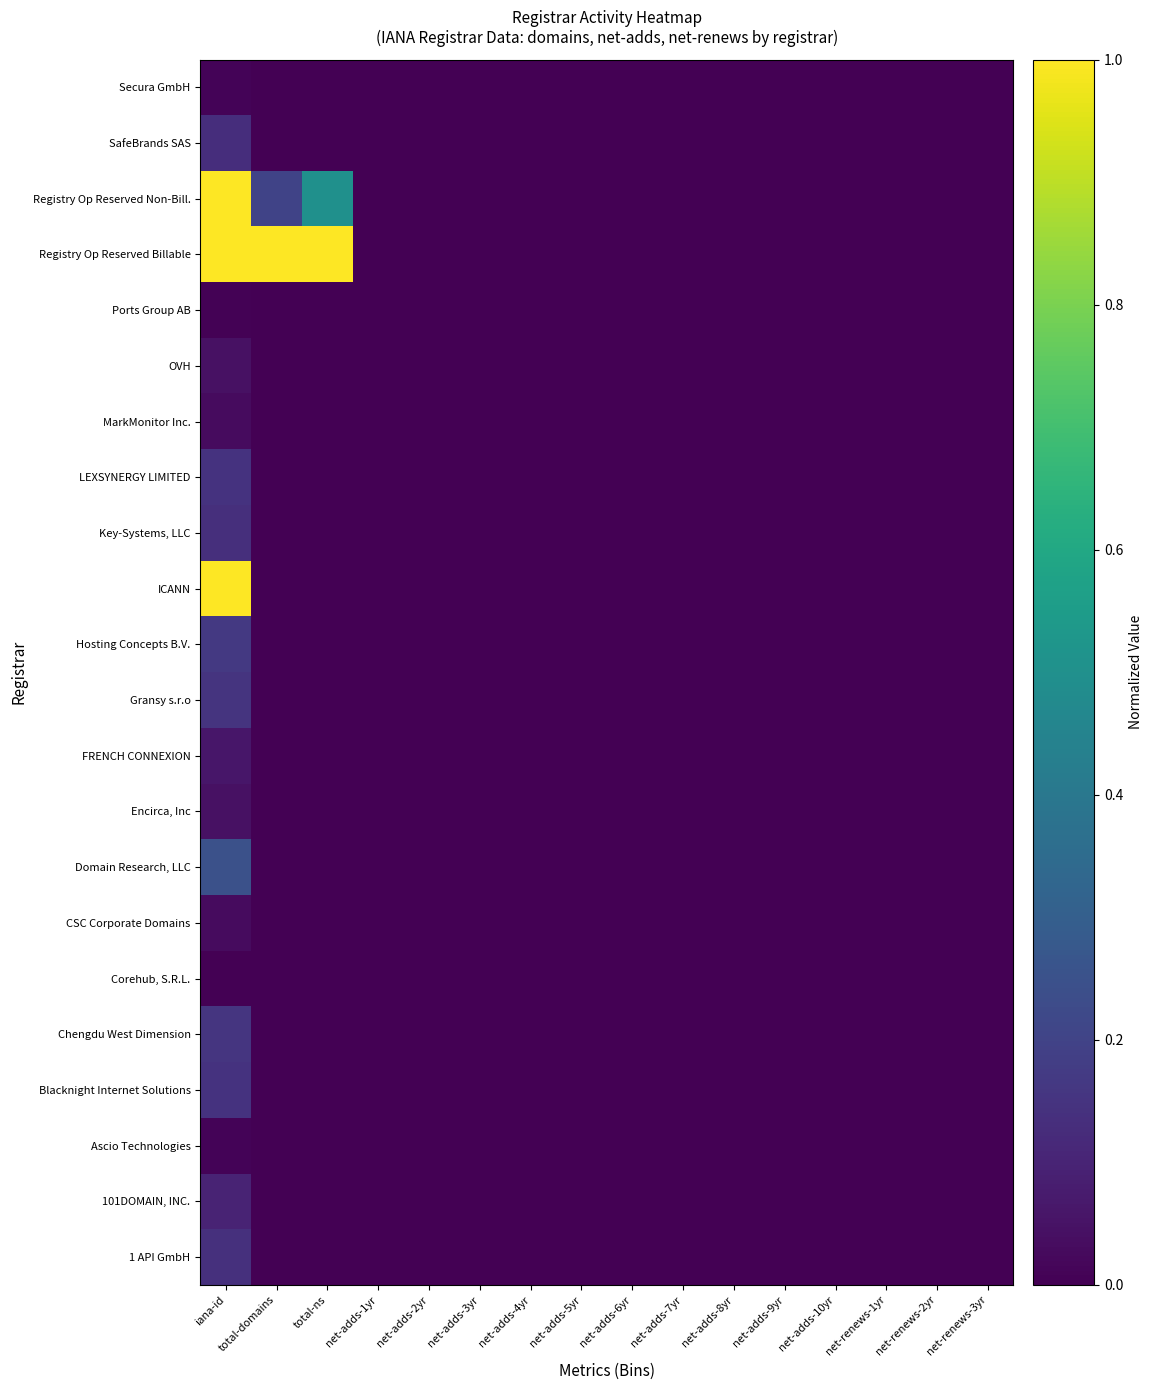

Reading left to right, extract all data points from this chart.

1 API GmbH: iana-id=0.1	total-domains=0.0	total-ns=0.0	net-adds-1yr=0.0	net-adds-2yr=0.0	net-adds-3yr=0.0	net-adds-4yr=0.0	net-adds-5yr=0.0	net-adds-6yr=0.0	net-adds-7yr=0.0	net-adds-8yr=0.0	net-adds-9yr=0.0	net-adds-10yr=0.0	net-renews-1yr=0.0	net-renews-2yr=0.0	net-renews-3yr=0.0
101DOMAIN, INC.: iana-id=0.1	total-domains=0.0	total-ns=0.0	net-adds-1yr=0.0	net-adds-2yr=0.0	net-adds-3yr=0.0	net-adds-4yr=0.0	net-adds-5yr=0.0	net-adds-6yr=0.0	net-adds-7yr=0.0	net-adds-8yr=0.0	net-adds-9yr=0.0	net-adds-10yr=0.0	net-renews-1yr=0.0	net-renews-2yr=0.0	net-renews-3yr=0.0
Ascio Technologies: iana-id=0.0	total-domains=0.0	total-ns=0.0	net-adds-1yr=0.0	net-adds-2yr=0.0	net-adds-3yr=0.0	net-adds-4yr=0.0	net-adds-5yr=0.0	net-adds-6yr=0.0	net-adds-7yr=0.0	net-adds-8yr=0.0	net-adds-9yr=0.0	net-adds-10yr=0.0	net-renews-1yr=0.0	net-renews-2yr=0.0	net-renews-3yr=0.0
Blacknight Internet Solutions: iana-id=0.1	total-domains=0.0	total-ns=0.0	net-adds-1yr=0.0	net-adds-2yr=0.0	net-adds-3yr=0.0	net-adds-4yr=0.0	net-adds-5yr=0.0	net-adds-6yr=0.0	net-adds-7yr=0.0	net-adds-8yr=0.0	net-adds-9yr=0.0	net-adds-10yr=0.0	net-renews-1yr=0.0	net-renews-2yr=0.0	net-renews-3yr=0.0
Chengdu West Dimension: iana-id=0.2	total-domains=0.0	total-ns=0.0	net-adds-1yr=0.0	net-adds-2yr=0.0	net-adds-3yr=0.0	net-adds-4yr=0.0	net-adds-5yr=0.0	net-adds-6yr=0.0	net-adds-7yr=0.0	net-adds-8yr=0.0	net-adds-9yr=0.0	net-adds-10yr=0.0	net-renews-1yr=0.0	net-renews-2yr=0.0	net-renews-3yr=0.0
Corehub, S.R.L.: iana-id=0.0	total-domains=0.0	total-ns=0.0	net-adds-1yr=0.0	net-adds-2yr=0.0	net-adds-3yr=0.0	net-adds-4yr=0.0	net-adds-5yr=0.0	net-adds-6yr=0.0	net-adds-7yr=0.0	net-adds-8yr=0.0	net-adds-9yr=0.0	net-adds-10yr=0.0	net-renews-1yr=0.0	net-renews-2yr=0.0	net-renews-3yr=0.0
CSC Corporate Domains: iana-id=0.0	total-domains=0.0	total-ns=0.0	net-adds-1yr=0.0	net-adds-2yr=0.0	net-adds-3yr=0.0	net-adds-4yr=0.0	net-adds-5yr=0.0	net-adds-6yr=0.0	net-adds-7yr=0.0	net-adds-8yr=0.0	net-adds-9yr=0.0	net-adds-10yr=0.0	net-renews-1yr=0.0	net-renews-2yr=0.0	net-renews-3yr=0.0
Domain Research, LLC: iana-id=0.2	total-domains=0.0	total-ns=0.0	net-adds-1yr=0.0	net-adds-2yr=0.0	net-adds-3yr=0.0	net-adds-4yr=0.0	net-adds-5yr=0.0	net-adds-6yr=0.0	net-adds-7yr=0.0	net-adds-8yr=0.0	net-adds-9yr=0.0	net-adds-10yr=0.0	net-renews-1yr=0.0	net-renews-2yr=0.0	net-renews-3yr=0.0
Encirca, Inc: iana-id=0.0	total-domains=0.0	total-ns=0.0	net-adds-1yr=0.0	net-adds-2yr=0.0	net-adds-3yr=0.0	net-adds-4yr=0.0	net-adds-5yr=0.0	net-adds-6yr=0.0	net-adds-7yr=0.0	net-adds-8yr=0.0	net-adds-9yr=0.0	net-adds-10yr=0.0	net-renews-1yr=0.0	net-renews-2yr=0.0	net-renews-3yr=0.0
FRENCH CONNEXION: iana-id=0.1	total-domains=0.0	total-ns=0.0	net-adds-1yr=0.0	net-adds-2yr=0.0	net-adds-3yr=0.0	net-adds-4yr=0.0	net-adds-5yr=0.0	net-adds-6yr=0.0	net-adds-7yr=0.0	net-adds-8yr=0.0	net-adds-9yr=0.0	net-adds-10yr=0.0	net-renews-1yr=0.0	net-renews-2yr=0.0	net-renews-3yr=0.0
Gransy s.r.o: iana-id=0.2	total-domains=0.0	total-ns=0.0	net-adds-1yr=0.0	net-adds-2yr=0.0	net-adds-3yr=0.0	net-adds-4yr=0.0	net-adds-5yr=0.0	net-adds-6yr=0.0	net-adds-7yr=0.0	net-adds-8yr=0.0	net-adds-9yr=0.0	net-adds-10yr=0.0	net-renews-1yr=0.0	net-renews-2yr=0.0	net-renews-3yr=0.0
Hosting Concepts B.V.: iana-id=0.2	total-domains=0.0	total-ns=0.0	net-adds-1yr=0.0	net-adds-2yr=0.0	net-adds-3yr=0.0	net-adds-4yr=0.0	net-adds-5yr=0.0	net-adds-6yr=0.0	net-adds-7yr=0.0	net-adds-8yr=0.0	net-adds-9yr=0.0	net-adds-10yr=0.0	net-renews-1yr=0.0	net-renews-2yr=0.0	net-renews-3yr=0.0
ICANN: iana-id=1.0	total-domains=0.0	total-ns=0.0	net-adds-1yr=0.0	net-adds-2yr=0.0	net-adds-3yr=0.0	net-adds-4yr=0.0	net-adds-5yr=0.0	net-adds-6yr=0.0	net-adds-7yr=0.0	net-adds-8yr=0.0	net-adds-9yr=0.0	net-adds-10yr=0.0	net-renews-1yr=0.0	net-renews-2yr=0.0	net-renews-3yr=0.0
Key-Systems, LLC: iana-id=0.1	total-domains=0.0	total-ns=0.0	net-adds-1yr=0.0	net-adds-2yr=0.0	net-adds-3yr=0.0	net-adds-4yr=0.0	net-adds-5yr=0.0	net-adds-6yr=0.0	net-adds-7yr=0.0	net-adds-8yr=0.0	net-adds-9yr=0.0	net-adds-10yr=0.0	net-renews-1yr=0.0	net-renews-2yr=0.0	net-renews-3yr=0.0
LEXSYNERGY LIMITED: iana-id=0.1	total-domains=0.0	total-ns=0.0	net-adds-1yr=0.0	net-adds-2yr=0.0	net-adds-3yr=0.0	net-adds-4yr=0.0	net-adds-5yr=0.0	net-adds-6yr=0.0	net-adds-7yr=0.0	net-adds-8yr=0.0	net-adds-9yr=0.0	net-adds-10yr=0.0	net-renews-1yr=0.0	net-renews-2yr=0.0	net-renews-3yr=0.0
MarkMonitor Inc.: iana-id=0.0	total-domains=0.0	total-ns=0.0	net-adds-1yr=0.0	net-adds-2yr=0.0	net-adds-3yr=0.0	net-adds-4yr=0.0	net-adds-5yr=0.0	net-adds-6yr=0.0	net-adds-7yr=0.0	net-adds-8yr=0.0	net-adds-9yr=0.0	net-adds-10yr=0.0	net-renews-1yr=0.0	net-renews-2yr=0.0	net-renews-3yr=0.0
OVH: iana-id=0.0	total-domains=0.0	total-ns=0.0	net-adds-1yr=0.0	net-adds-2yr=0.0	net-adds-3yr=0.0	net-adds-4yr=0.0	net-adds-5yr=0.0	net-adds-6yr=0.0	net-adds-7yr=0.0	net-adds-8yr=0.0	net-adds-9yr=0.0	net-adds-10yr=0.0	net-renews-1yr=0.0	net-renews-2yr=0.0	net-renews-3yr=0.0
Ports Group AB: iana-id=0.0	total-domains=0.0	total-ns=0.0	net-adds-1yr=0.0	net-adds-2yr=0.0	net-adds-3yr=0.0	net-adds-4yr=0.0	net-adds-5yr=0.0	net-adds-6yr=0.0	net-adds-7yr=0.0	net-adds-8yr=0.0	net-adds-9yr=0.0	net-adds-10yr=0.0	net-renews-1yr=0.0	net-renews-2yr=0.0	net-renews-3yr=0.0
Registry Op Reserved Billable: iana-id=1.0	total-domains=1.0	total-ns=1.0	net-adds-1yr=0.0	net-adds-2yr=0.0	net-adds-3yr=0.0	net-adds-4yr=0.0	net-adds-5yr=0.0	net-adds-6yr=0.0	net-adds-7yr=0.0	net-adds-8yr=0.0	net-adds-9yr=0.0	net-adds-10yr=0.0	net-renews-1yr=0.0	net-renews-2yr=0.0	net-renews-3yr=0.0
Registry Op Reserved Non-Bill.: iana-id=1.0	total-domains=0.2	total-ns=0.5	net-adds-1yr=0.0	net-adds-2yr=0.0	net-adds-3yr=0.0	net-adds-4yr=0.0	net-adds-5yr=0.0	net-adds-6yr=0.0	net-adds-7yr=0.0	net-adds-8yr=0.0	net-adds-9yr=0.0	net-adds-10yr=0.0	net-renews-1yr=0.0	net-renews-2yr=0.0	net-renews-3yr=0.0
SafeBrands SAS: iana-id=0.1	total-domains=0.0	total-ns=0.0	net-adds-1yr=0.0	net-adds-2yr=0.0	net-adds-3yr=0.0	net-adds-4yr=0.0	net-adds-5yr=0.0	net-adds-6yr=0.0	net-adds-7yr=0.0	net-adds-8yr=0.0	net-adds-9yr=0.0	net-adds-10yr=0.0	net-renews-1yr=0.0	net-renews-2yr=0.0	net-renews-3yr=0.0
Secura GmbH: iana-id=0.0	total-domains=0.0	total-ns=0.0	net-adds-1yr=0.0	net-adds-2yr=0.0	net-adds-3yr=0.0	net-adds-4yr=0.0	net-adds-5yr=0.0	net-adds-6yr=0.0	net-adds-7yr=0.0	net-adds-8yr=0.0	net-adds-9yr=0.0	net-adds-10yr=0.0	net-renews-1yr=0.0	net-renews-2yr=0.0	net-renews-3yr=0.0